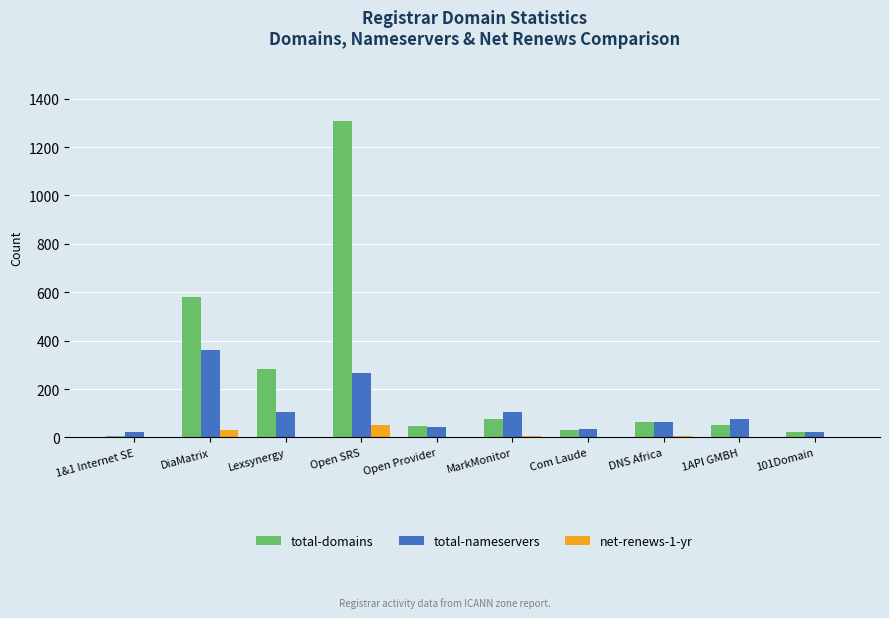

Which series changed the most between DiaMatrix and Com Laude?

total-domains